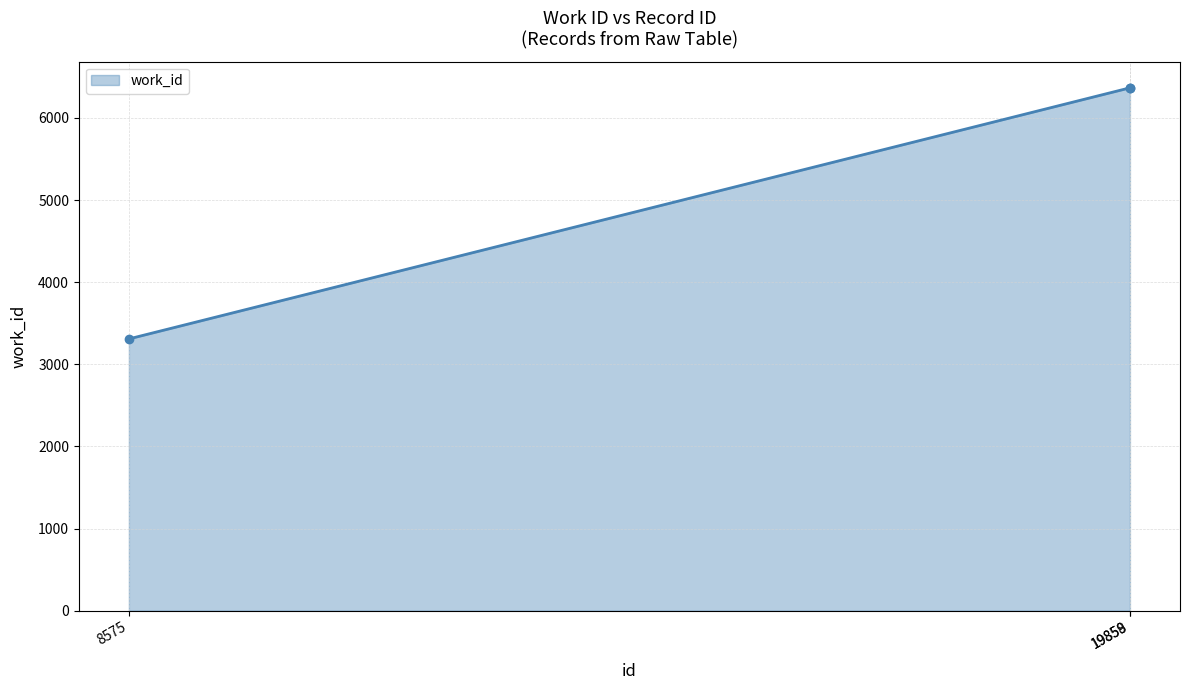

What is the approximate value at 19859?

6366